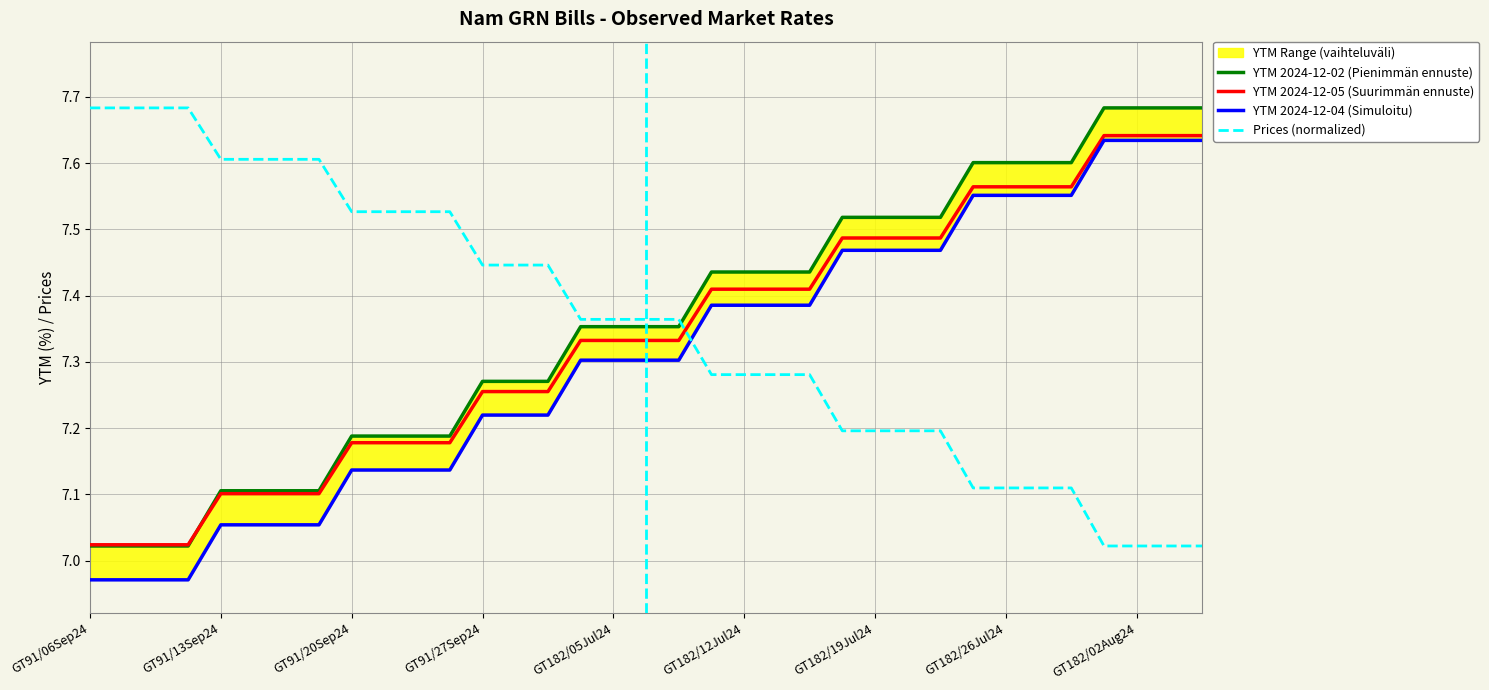

True or false: Prices (normalized) and YTM 2024-12-05 (Suurimmän ennuste) intersect in this chart.

True